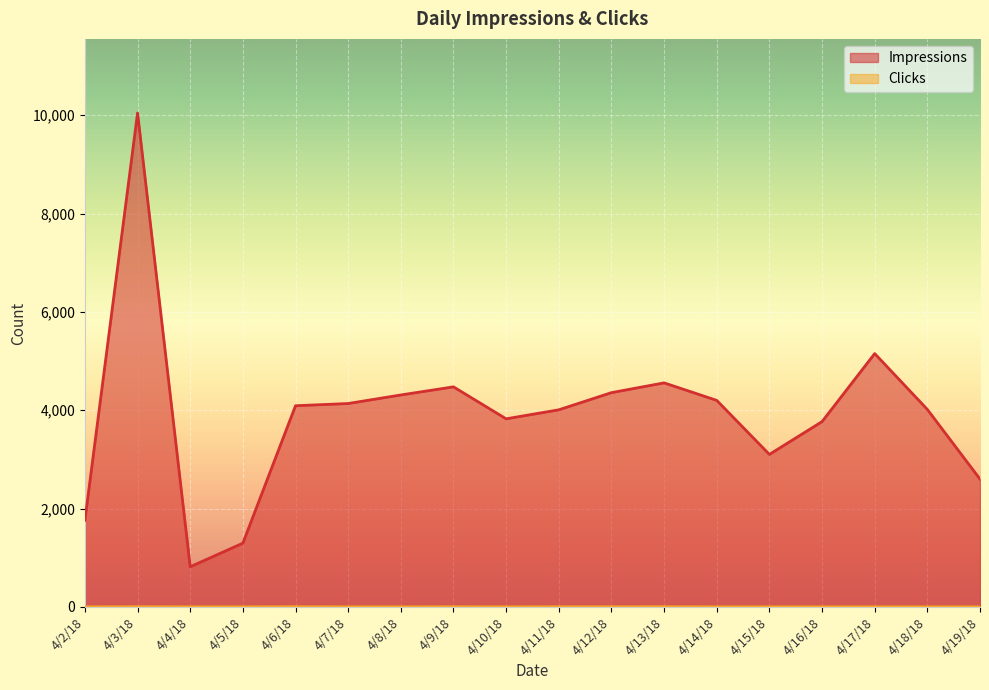

How many lines are shown in the chart?

2